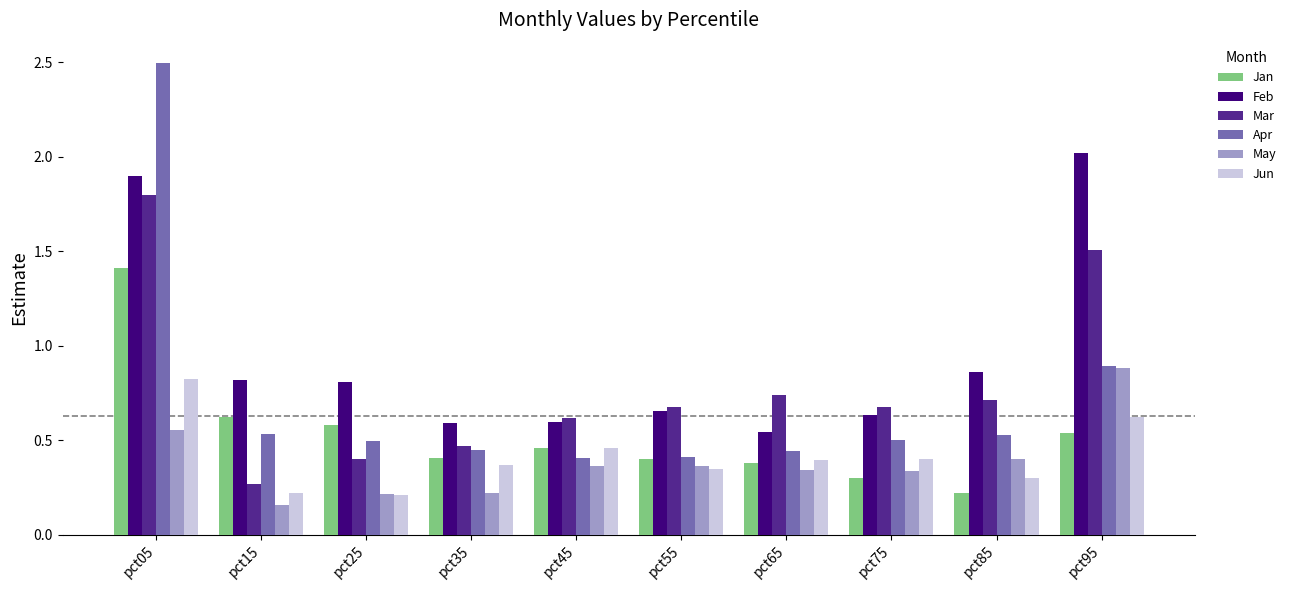

What is the sum of the Apr values at pct05 and pct55?

2.9